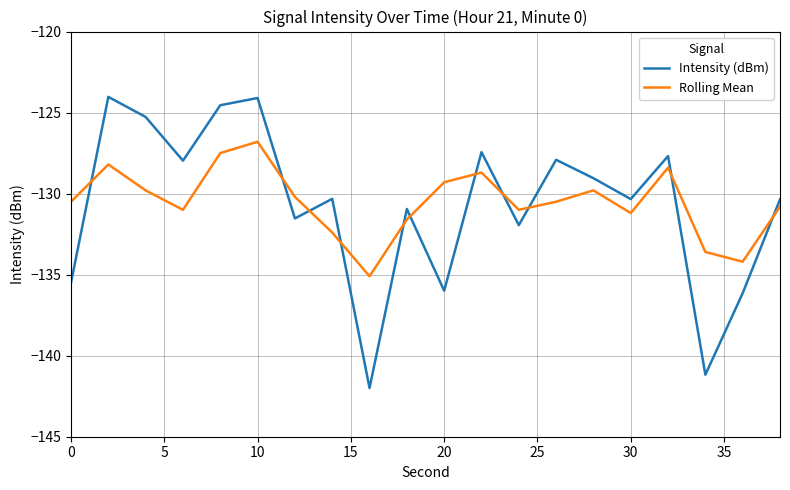

What is the minimum value shown in the chart?

-142.0